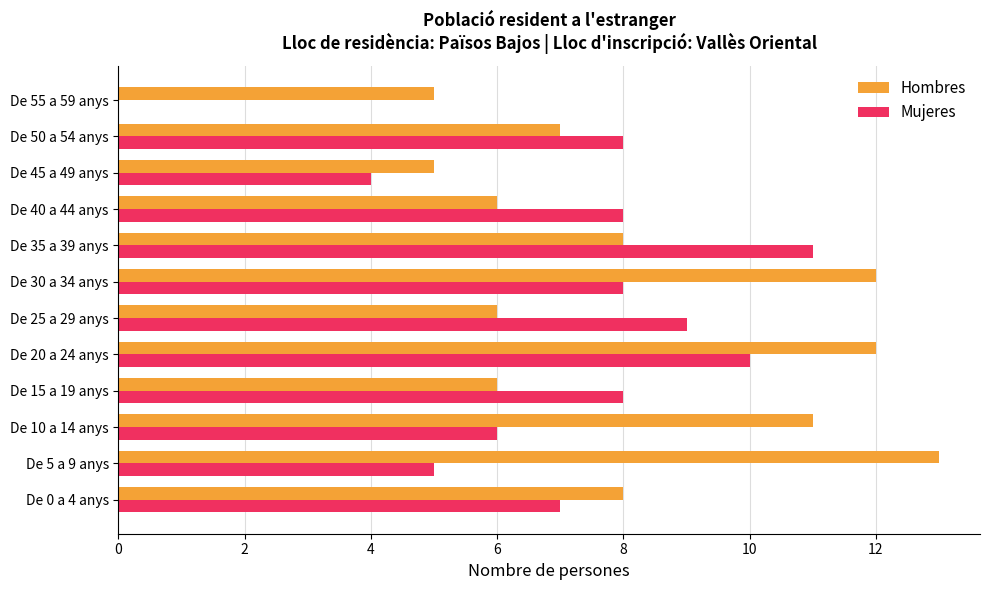

Which series changed the most between De 10 a 14 anys and De 35 a 39 anys?

Mujeres